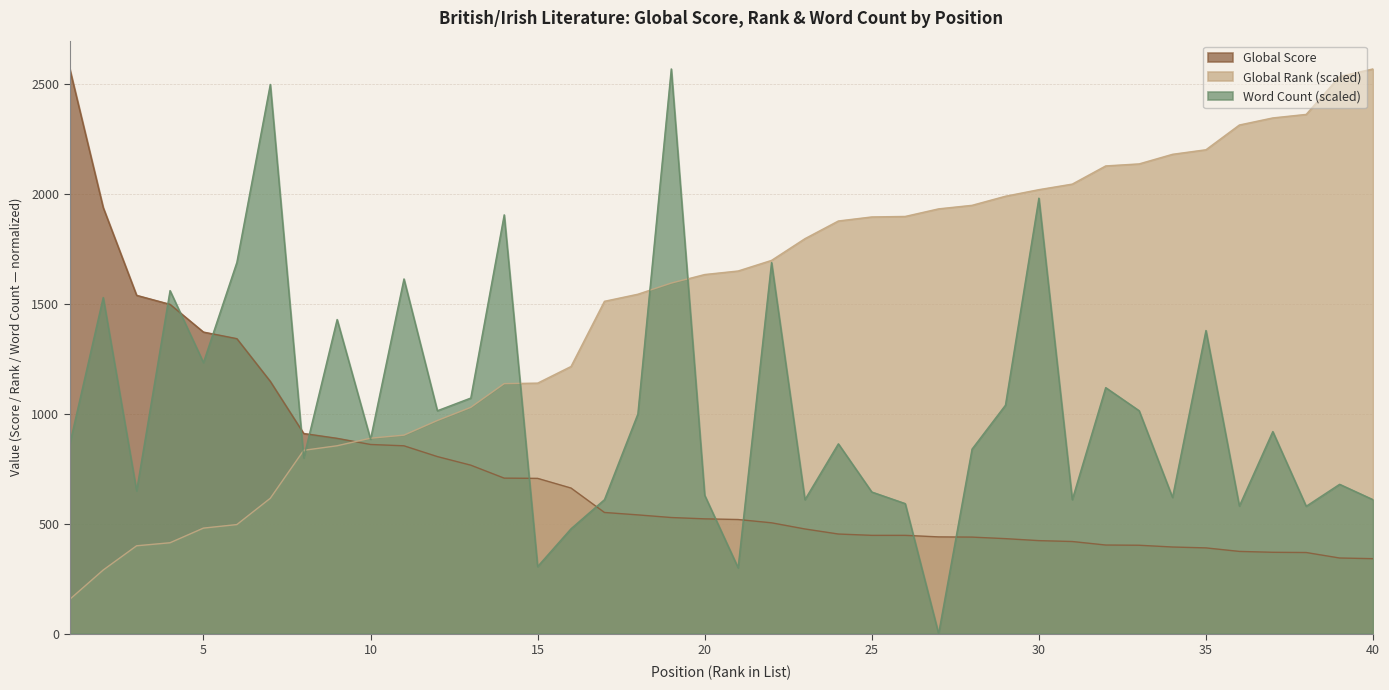

Which series has the largest total across all categories?

Global Rank (scaled)